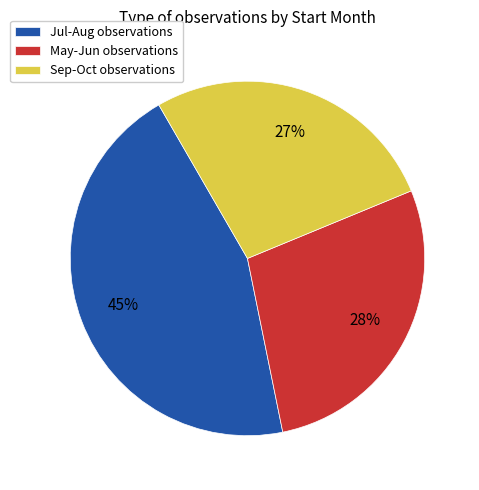

Combined, do Jul-Aug observations and Sep-Oct observations account for over 50%?

Yes